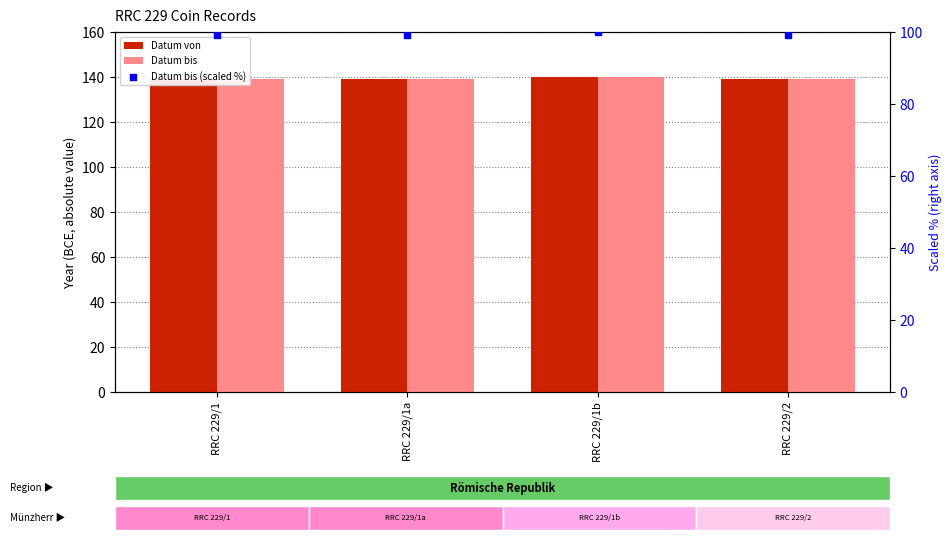

Which series contains the lowest Y value?

Datum bis (scaled %)